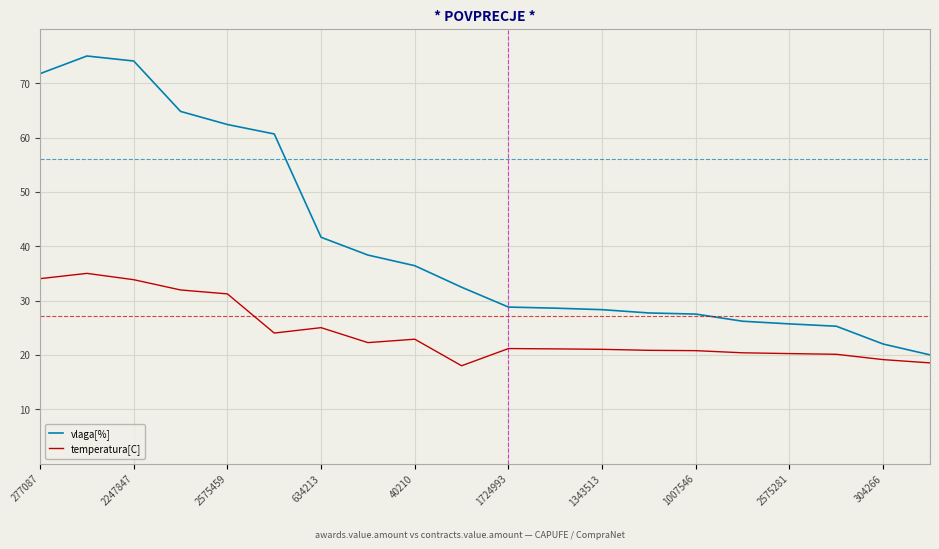

Which series has the largest range (max minus min)?

vlaga[%]